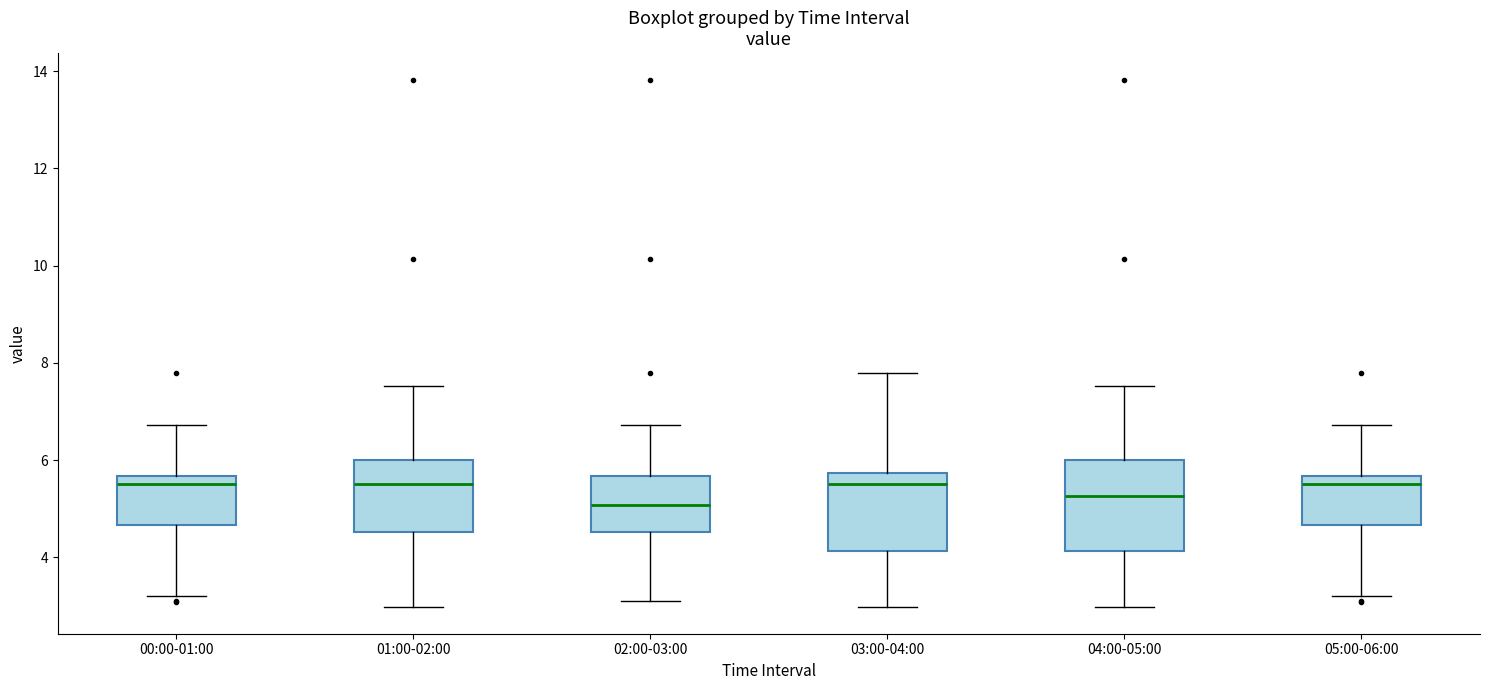

Reading left to right, read every box against the y-axis: the position of its median line, the range the box covers, and the ends of its whiskers. The values are not printed on the chart, so give them approximately, as read against the axis.

00:00-01:00: median 5.6 (just below the box's upper edge), box 4.6 to 5.6, whiskers 3.2 to 6.8
01:00-02:00: median 5.6, box 4.6 to 6.0, whiskers 3.0 to 7.6
02:00-03:00: median 5.0, box 4.6 to 5.6, whiskers 3.2 to 6.8
03:00-04:00: median 5.6, box 4.2 to 5.8, whiskers 3.0 to 7.8
04:00-05:00: median 5.2, box 4.2 to 6.0, whiskers 3.0 to 7.6
05:00-06:00: median 5.6 (just below the box's upper edge), box 4.6 to 5.6, whiskers 3.2 to 6.8